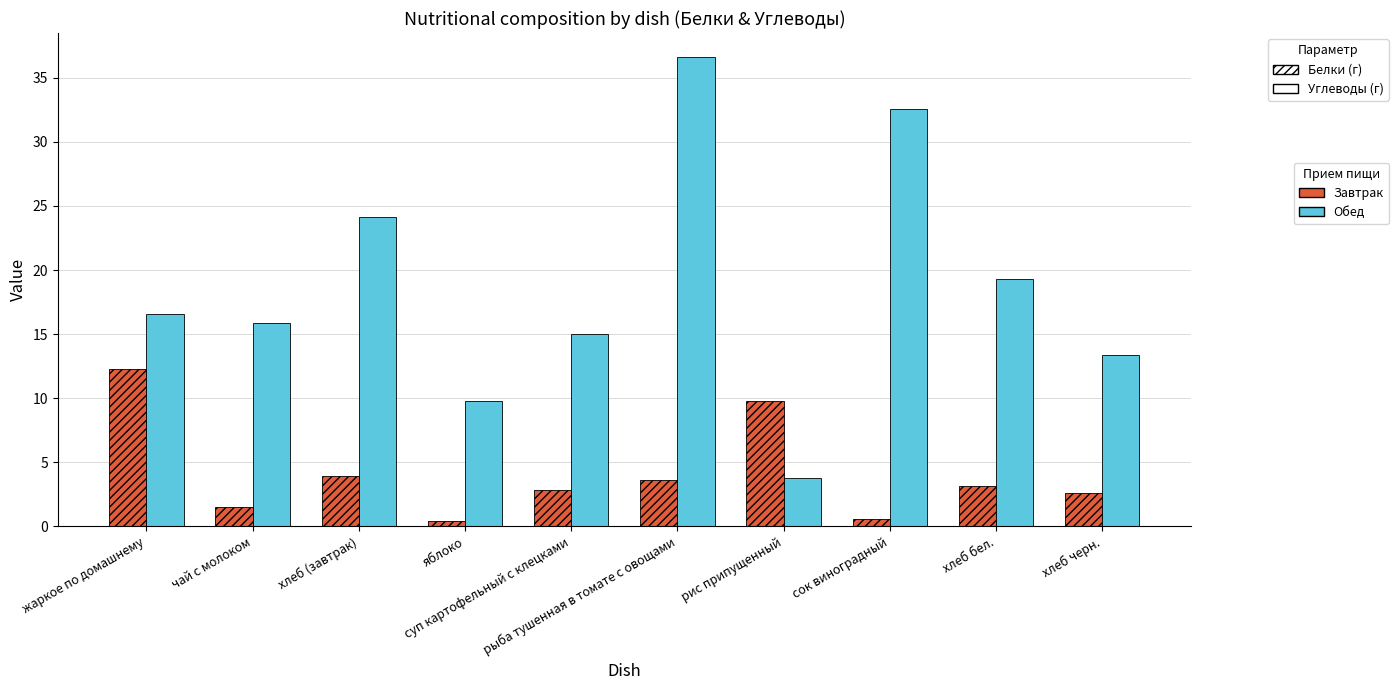

What is the label of the 9th bar from the right?

чай с молоком